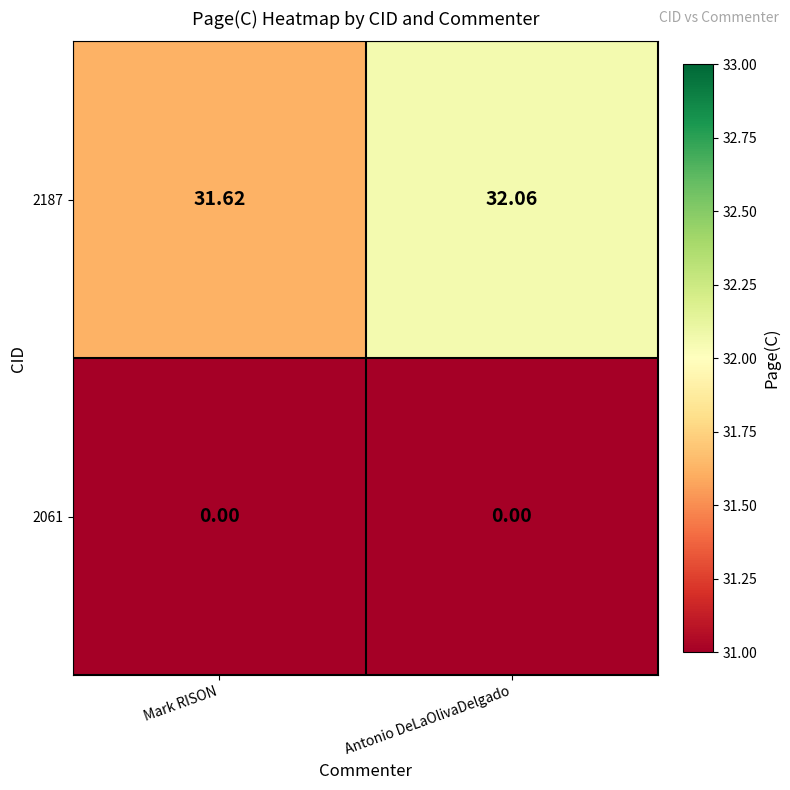

At which category is the sum across all series the highest?

Antonio DeLaOlivaDelgado